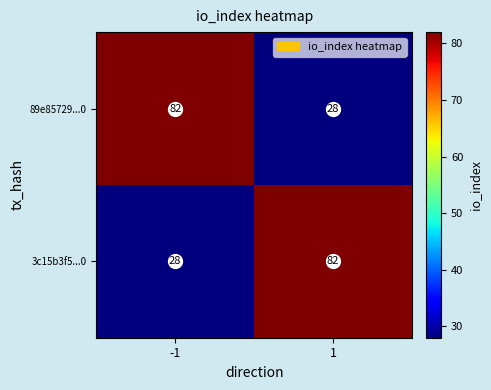

List the labels in order of 3c15b3f5...0 value, smallest first.

-1, 1